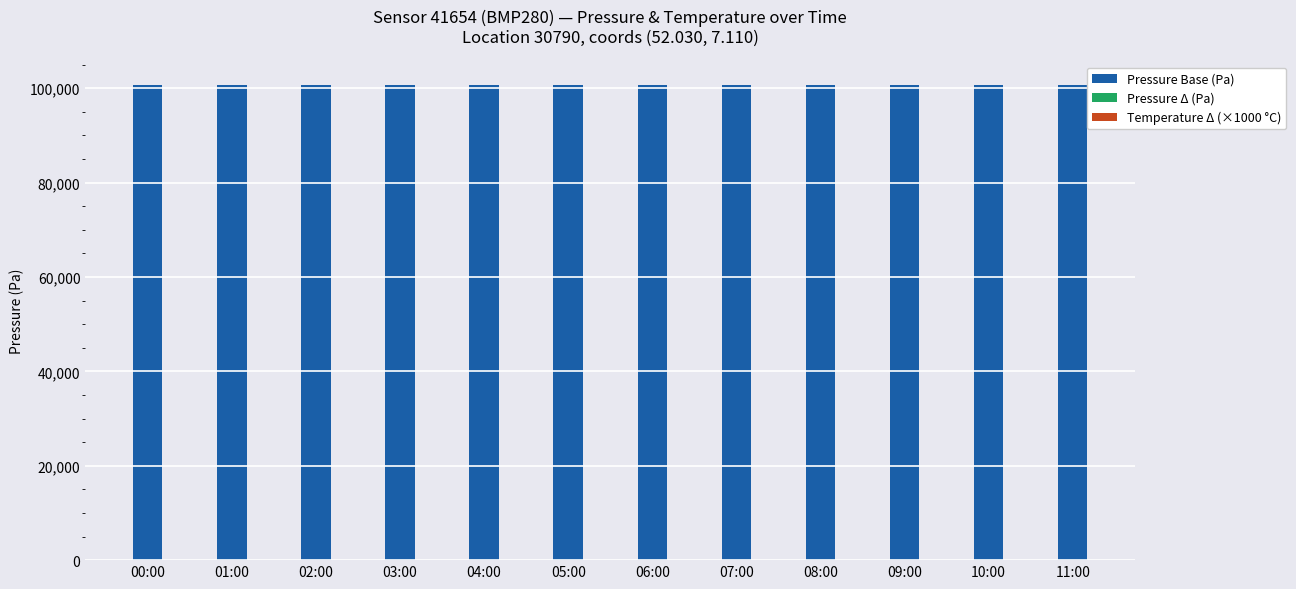

Is it true that Pressure Base (Pa) equals 60286.7 at 03:00?

False